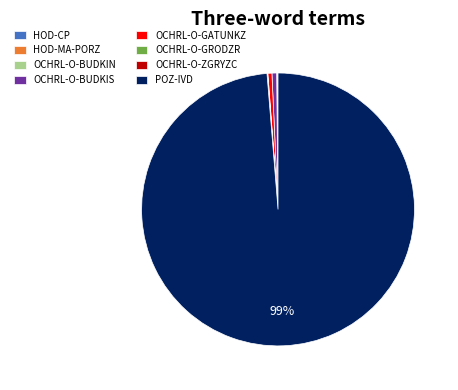

Which category has the biggest portion of the pie?

POZ-IVD